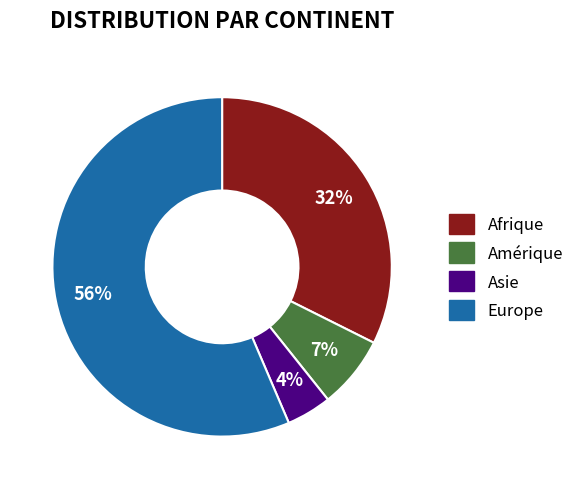

To the nearest percent, what portion does Afrique represent?

32%